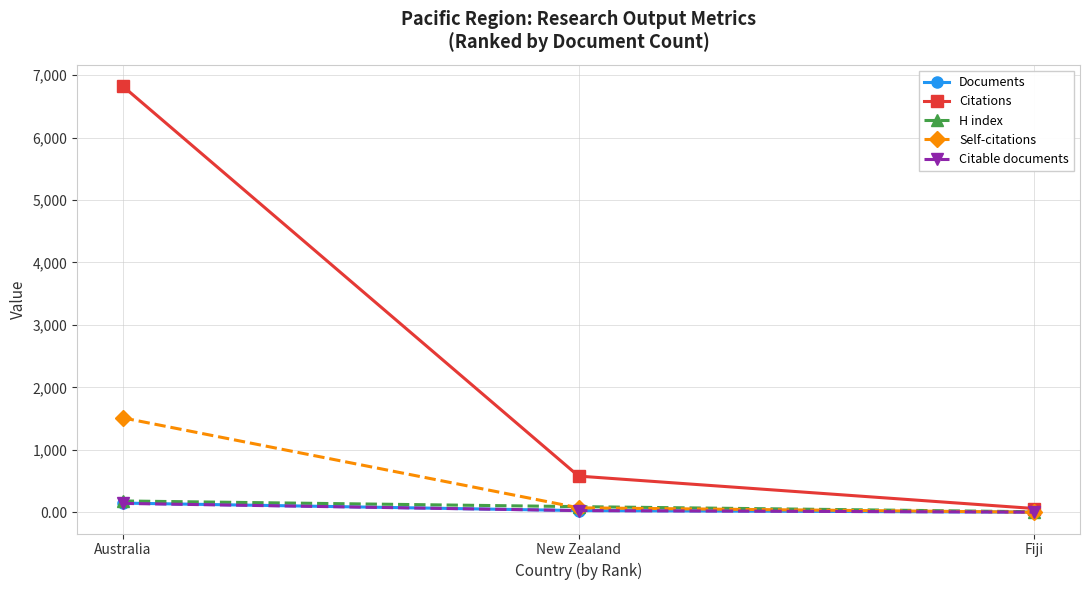

At which category is the sum across all series the highest?

Australia